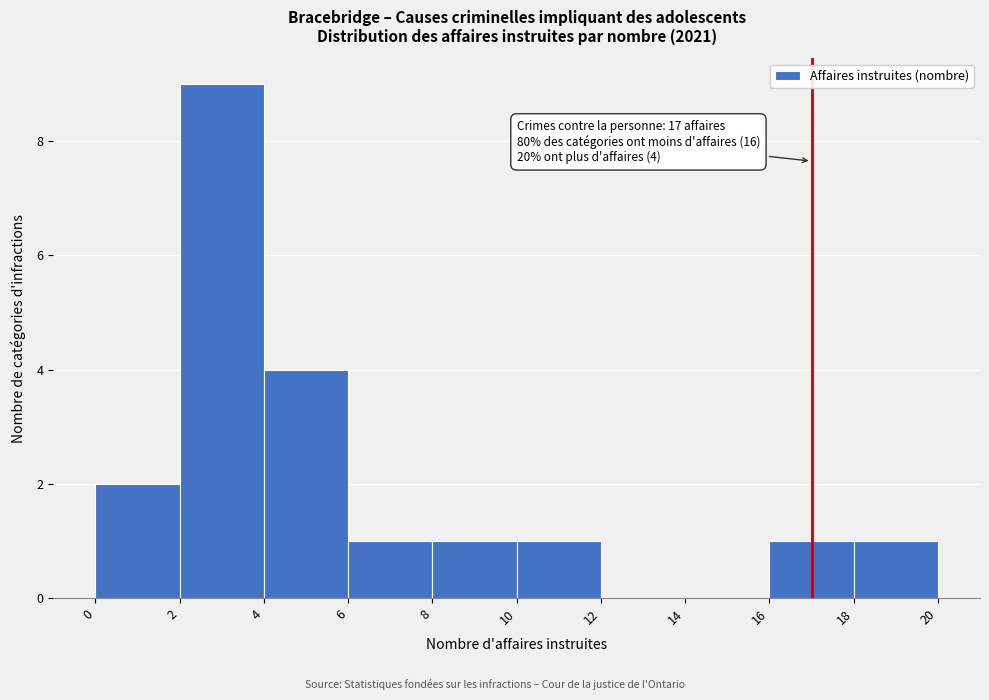

Over which range of the x-axis is the bar tallest?

2 to 4